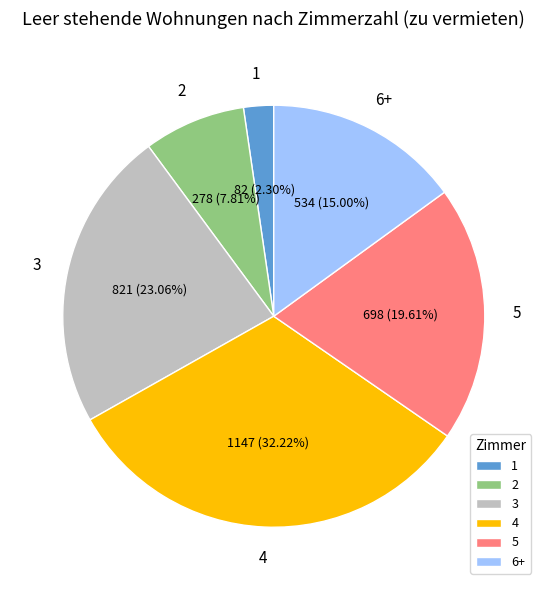

Does any single category account for the majority?

No